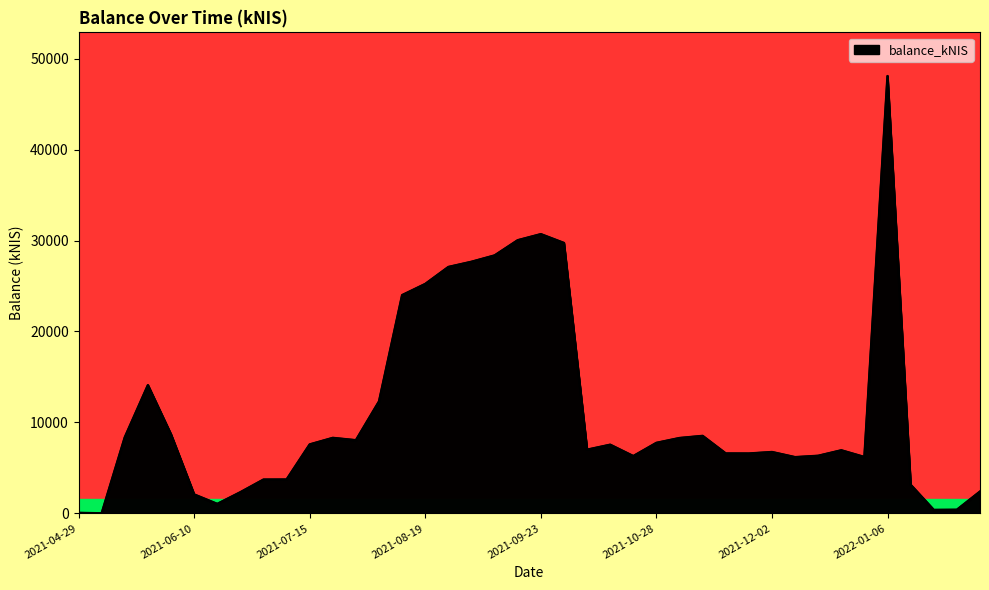

How many lines are shown in the chart?

1